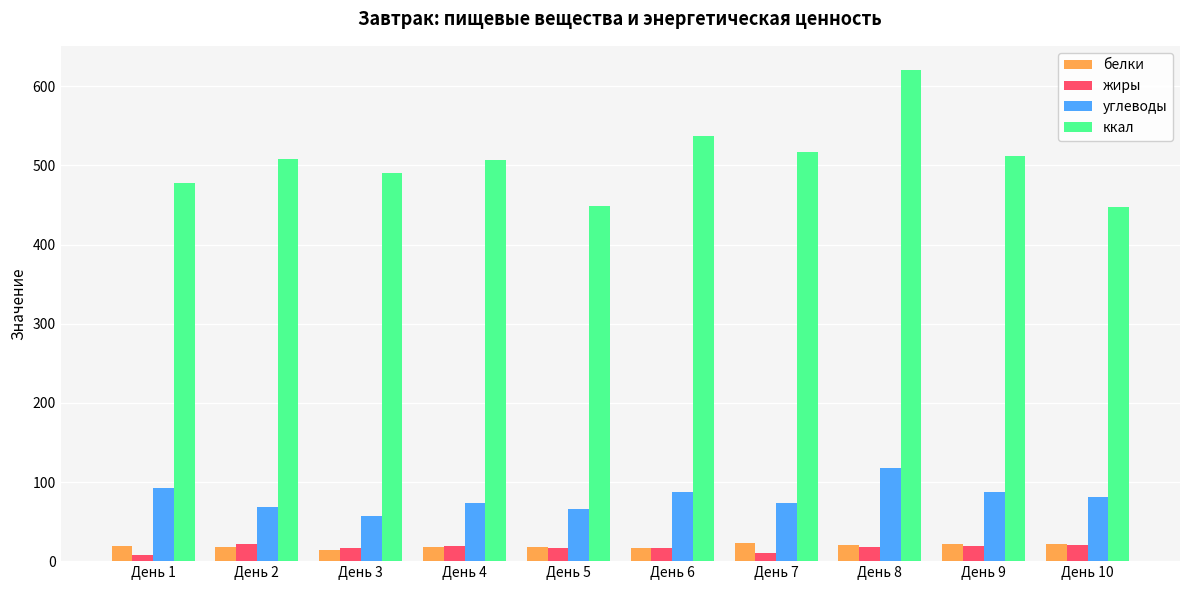

How many data points in ккал are less than 508?

5